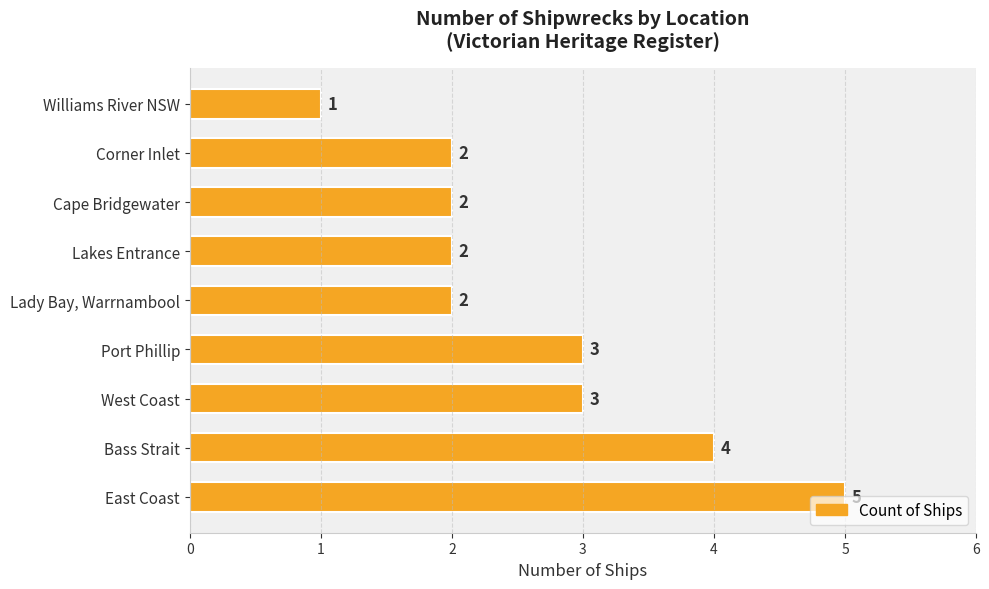

Count the values in the range 2 to 3.

6